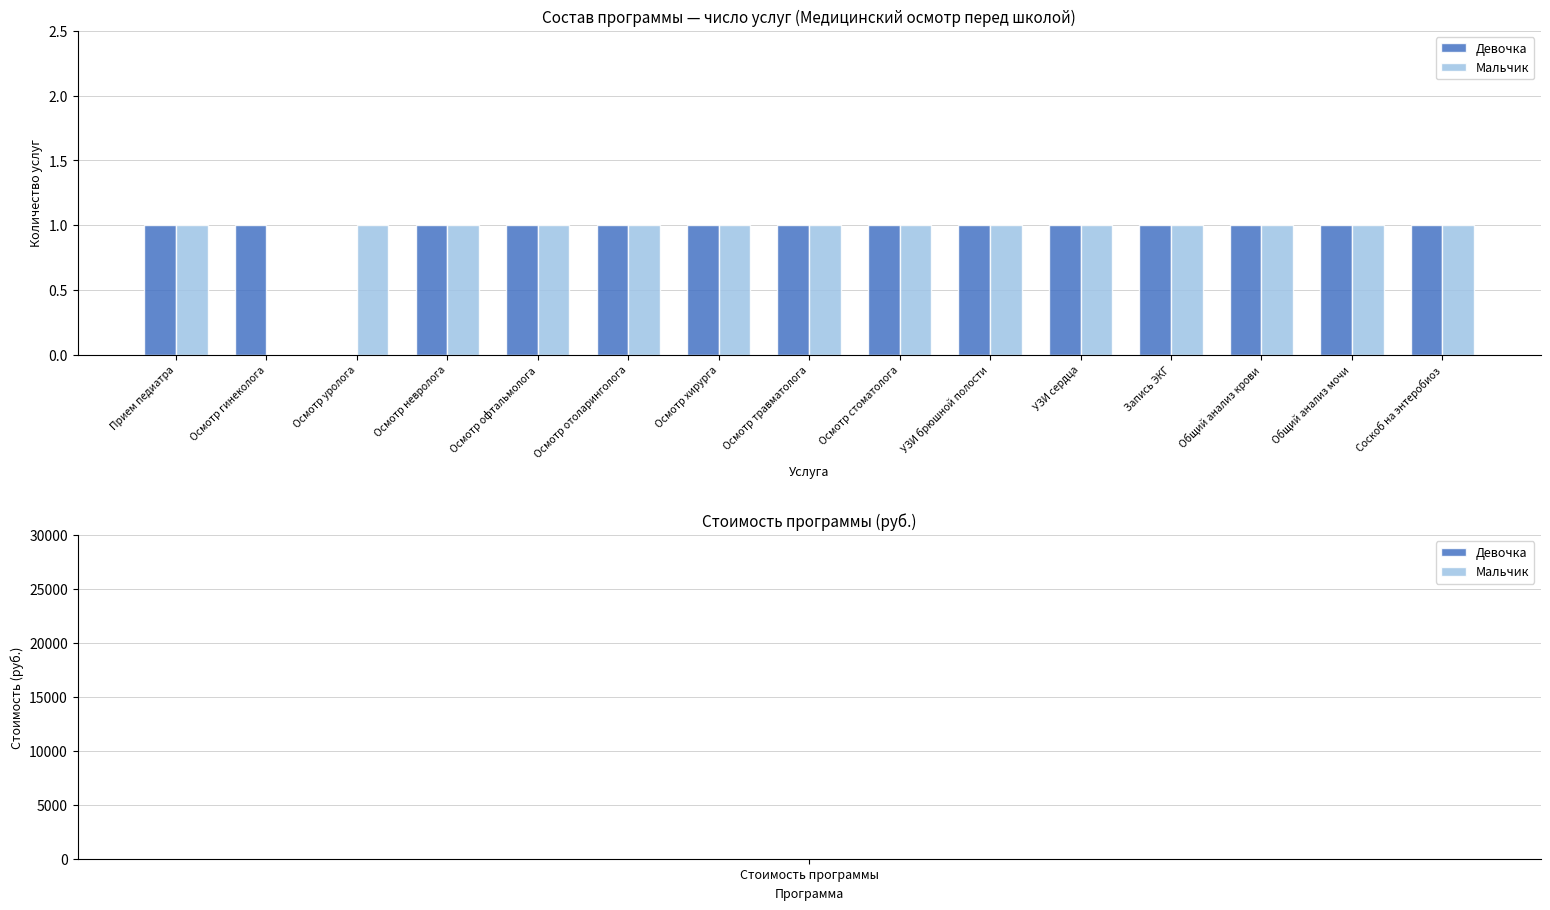

Reading left to right, what are all the values shown in this chart?

Девочка: Прием педиатра=1	Осмотр гинеколога=1	Осмотр уролога=0	Осмотр невролога=1	Осмотр офтальмолога=1	Осмотр отоларинголога=1	Осмотр хирурга=1	Осмотр травматолога=1	Осмотр стоматолога=1	УЗИ брюшной полости=1	УЗИ сердца=1	Запись ЭКГ=1	Общий анализ крови=1	Общий анализ мочи=1	Соскоб на энтеробиоз=1
Мальчик: Прием педиатра=1	Осмотр гинеколога=0	Осмотр уролога=1	Осмотр невролога=1	Осмотр офтальмолога=1	Осмотр отоларинголога=1	Осмотр хирурга=1	Осмотр травматолога=1	Осмотр стоматолога=1	УЗИ брюшной полости=1	УЗИ сердца=1	Запись ЭКГ=1	Общий анализ крови=1	Общий анализ мочи=1	Соскоб на энтеробиоз=1